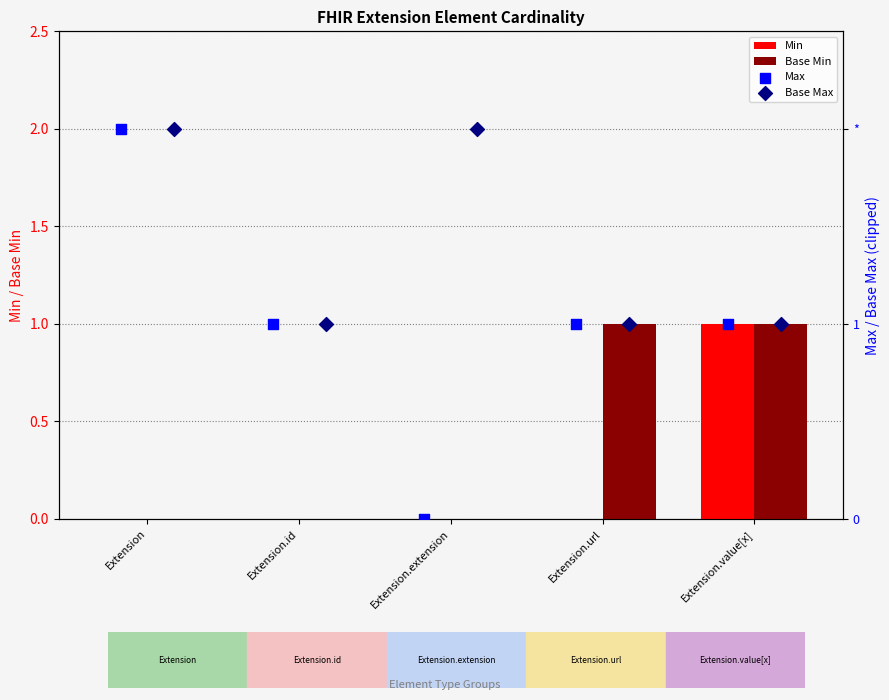

Which series contains the lowest Y value?

Min